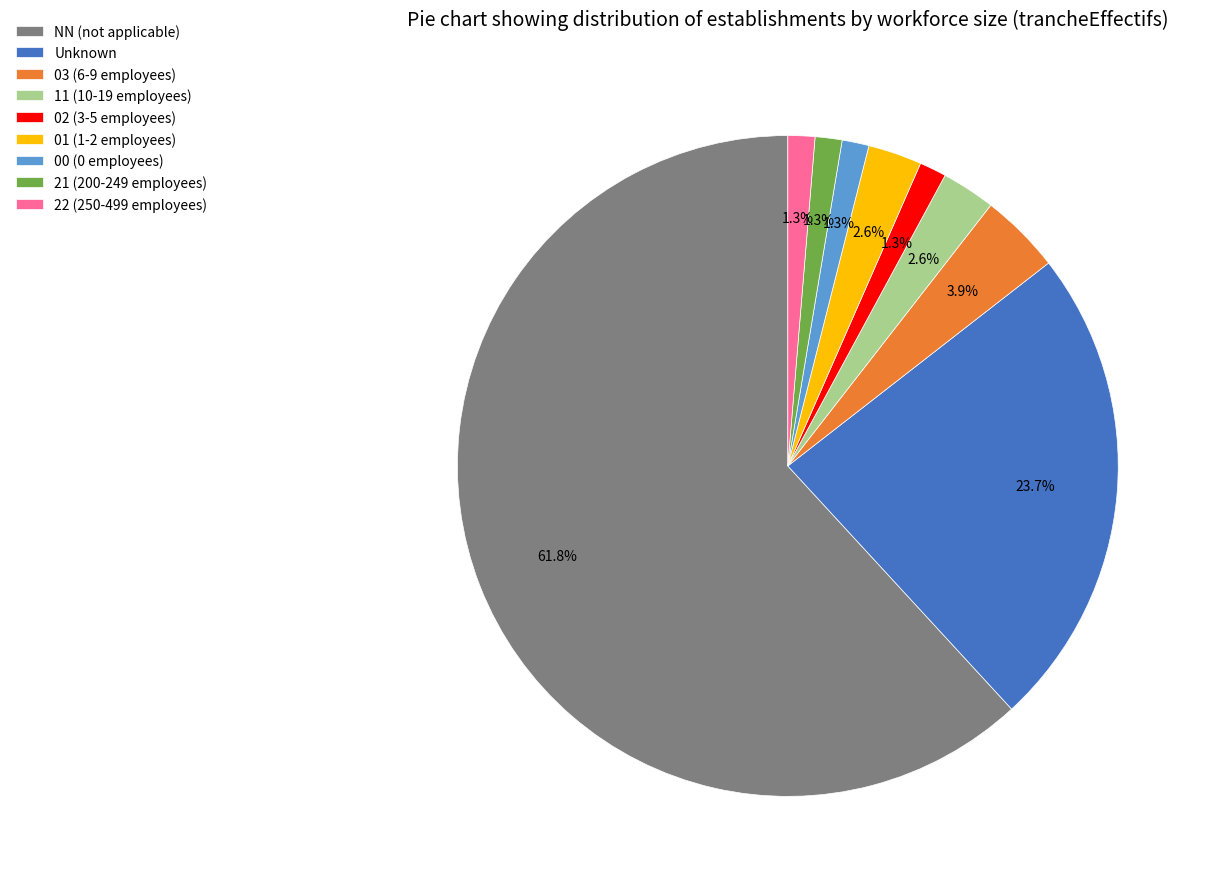

Is there any slice that represents more than half of the pie?

Yes